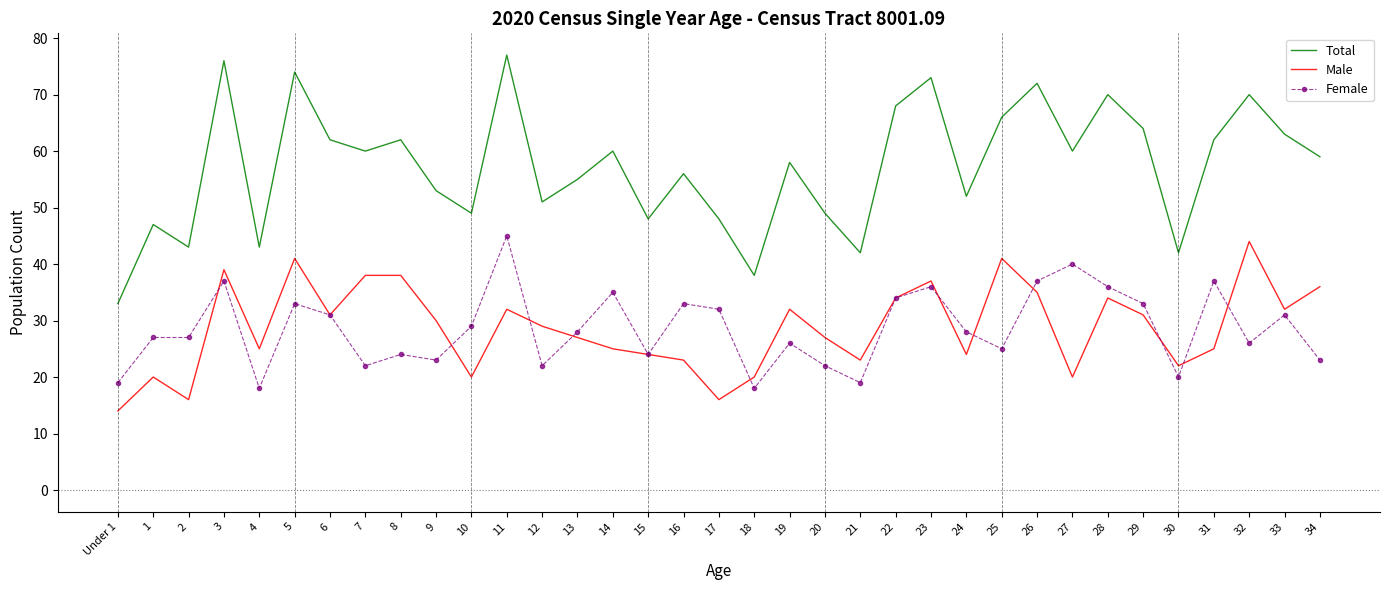

True or false: Female has a value of 33 at Under 1.

False